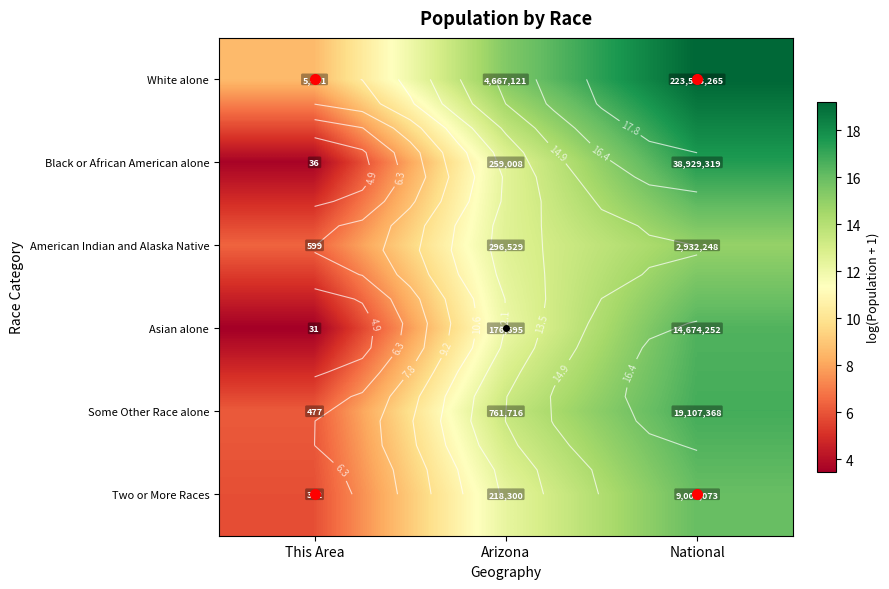

At which label does White alone first exceed 15?

Arizona